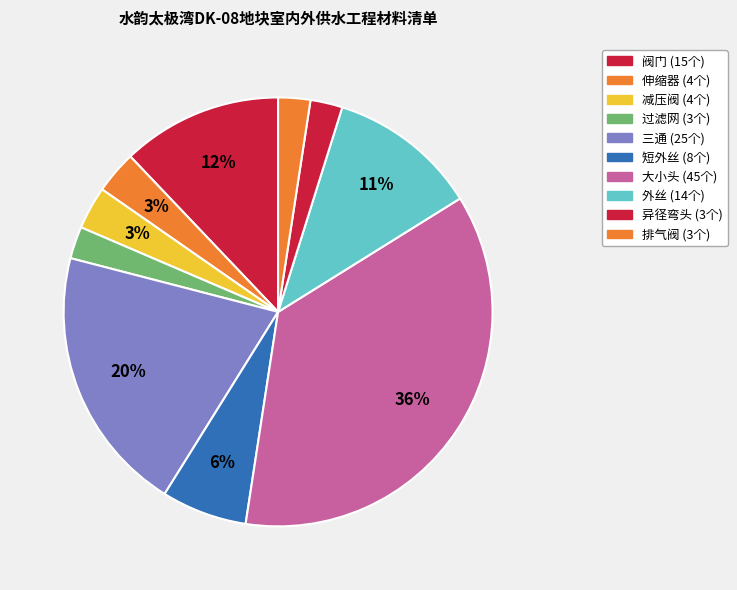

Count the number of slices in the pie.

10